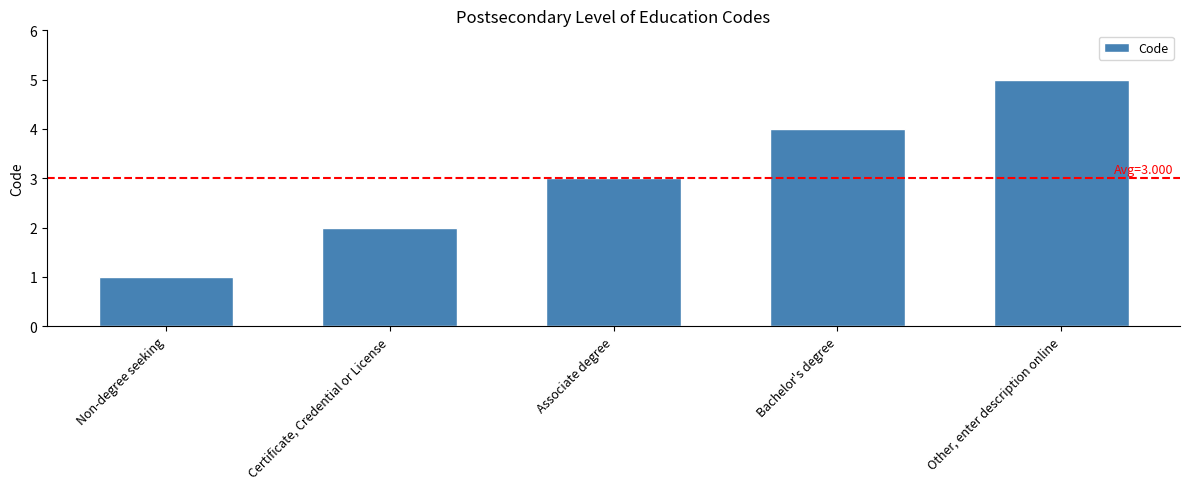

Rank the categories by value from lowest to highest.

Non-degree seeking, Certificate, Credential or License, Associate degree, Bachelor's degree, Other, enter description online